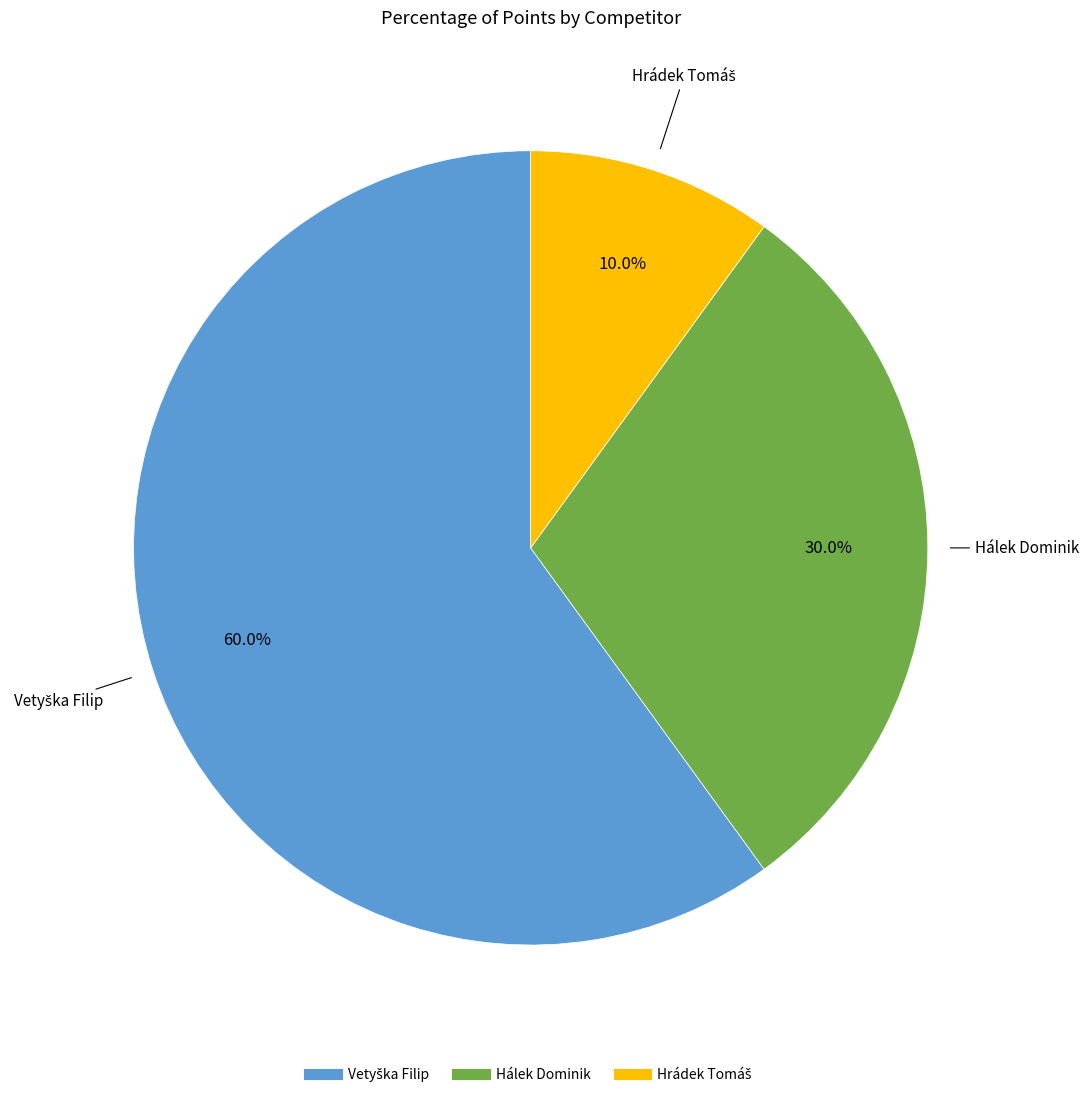

What percentage is NOT represented by Hálek Dominik?

70.0%